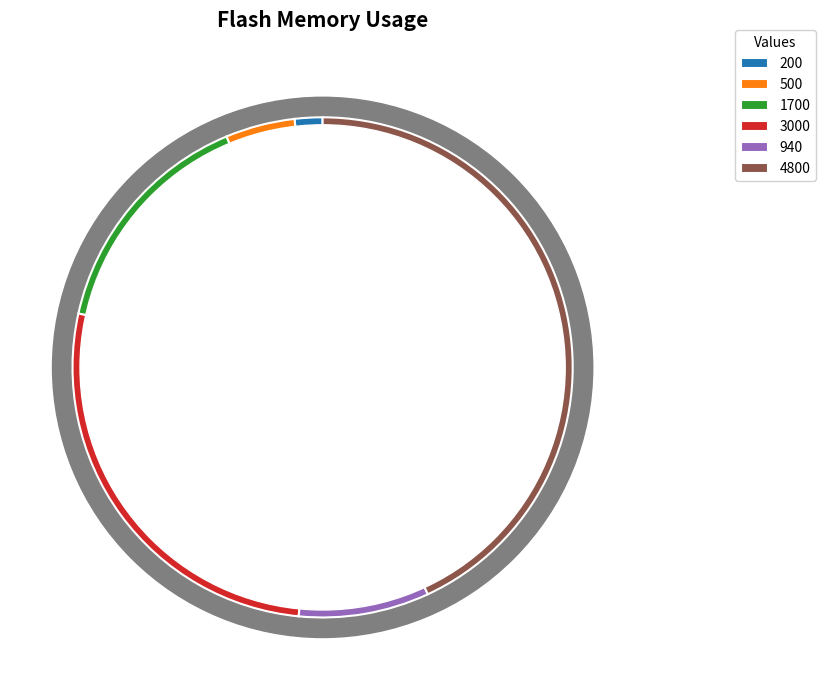

What is the change in value from 500 to 3000?

+2500